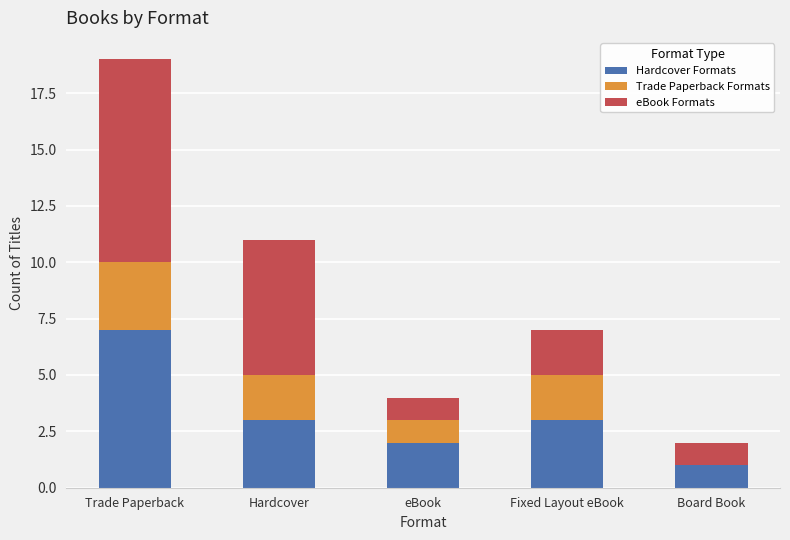

Reading left to right, transcribe the values for Hardcover Formats.

Trade Paperback=7	Hardcover=3	eBook=2	Fixed Layout eBook=3	Board Book=1